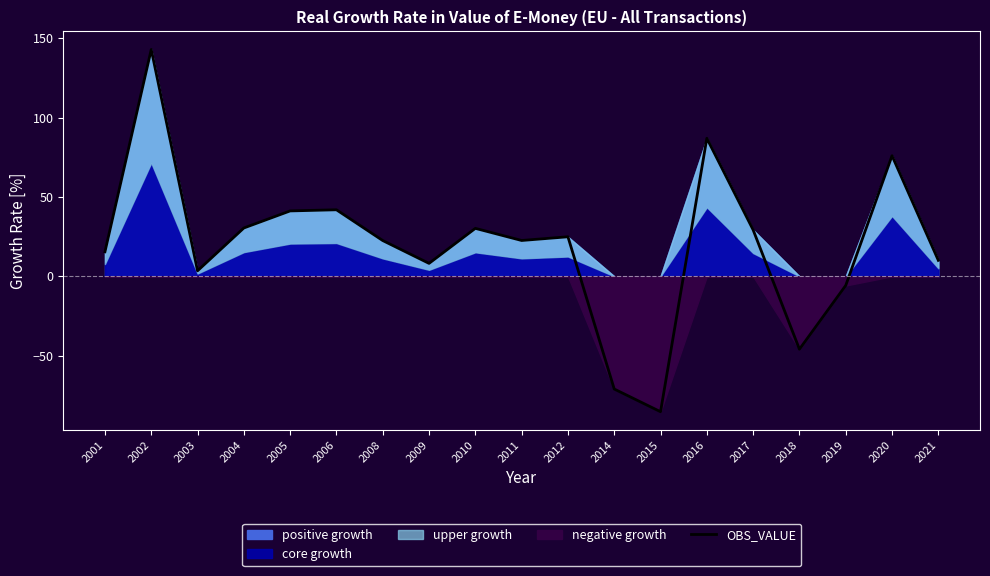

Reading right to left, list all the values displayed in this chart.

10.0	76.0	-5.8	-46.0	29.2	87.0	-85.4	-71.1	24.9	22.6	30.2	8.1	22.5	41.9	41.2	30.5	3.5	143.0	15.4